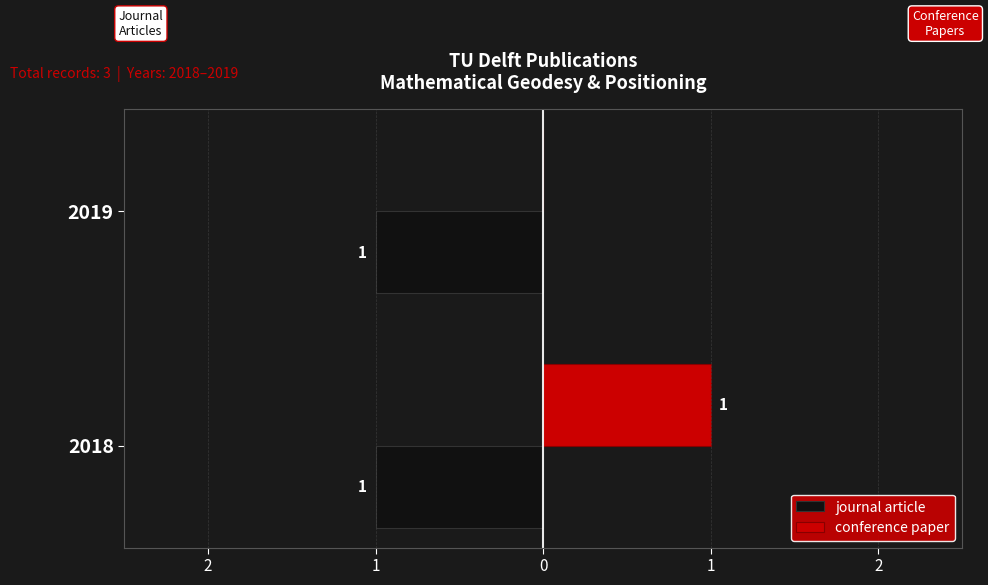

What are all the series names shown in the legend?

journal article, conference paper